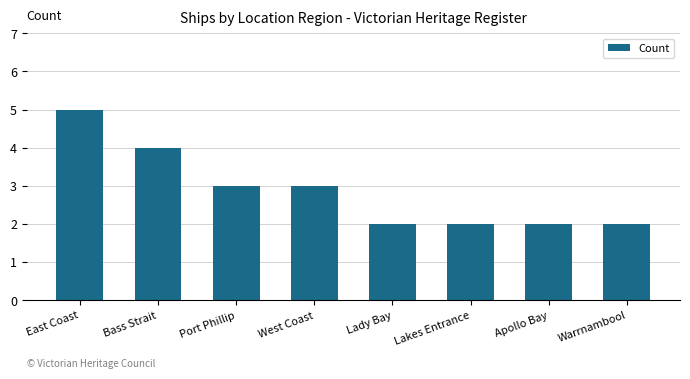

How many values are below 3?

4